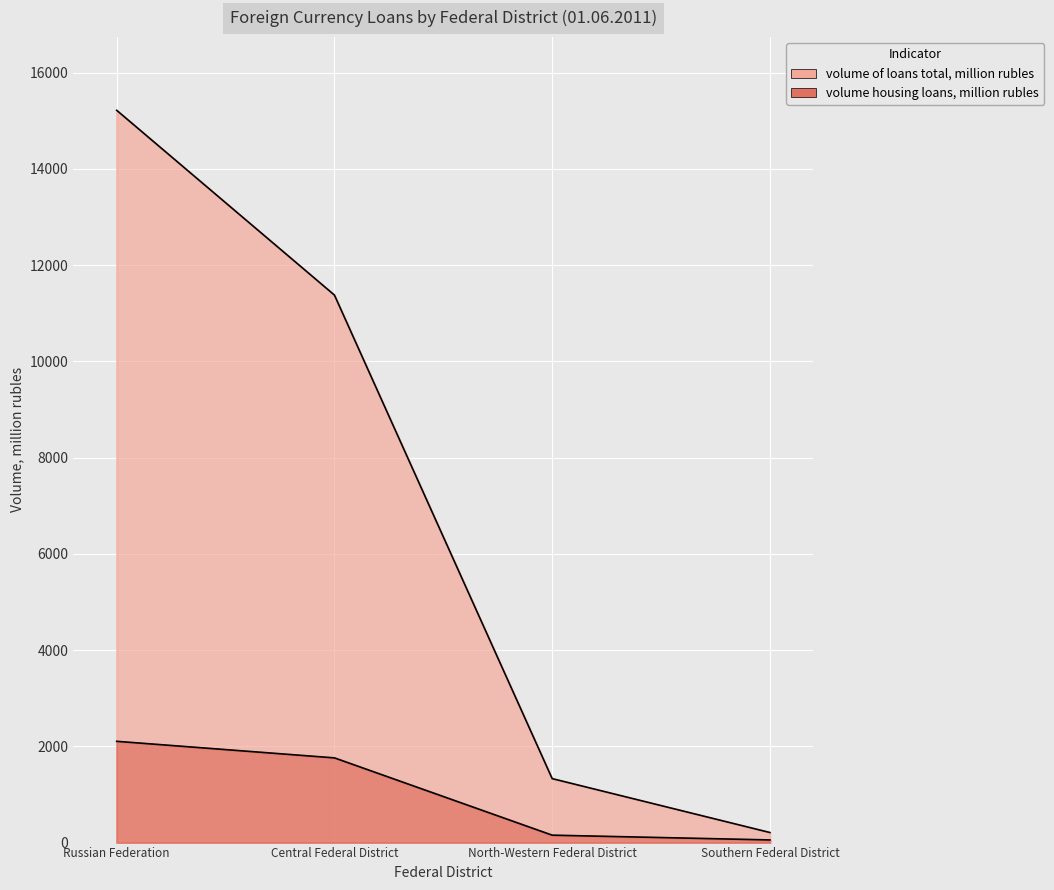

True or false: volume mortgage loans, million rubles and number of housing loans, units intersect in this chart.

False